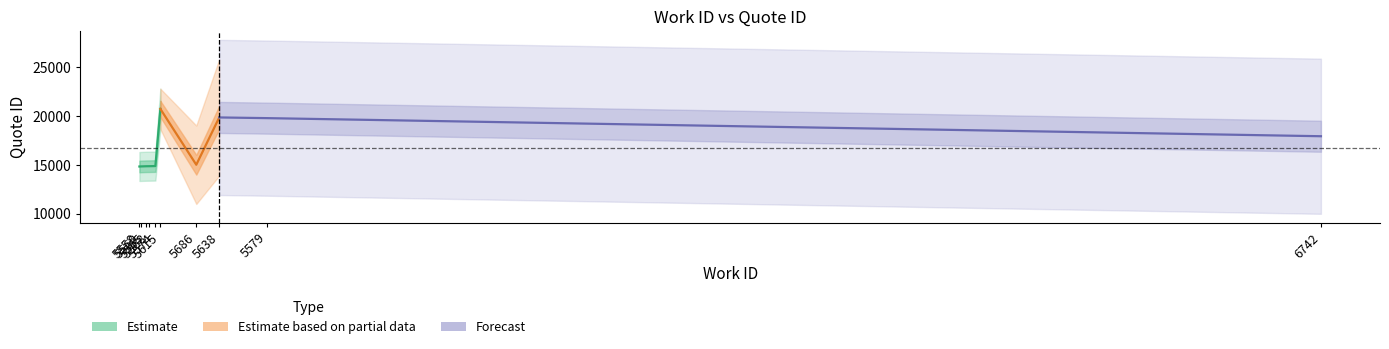

Is it true that work_id equals 5638 at 5638?

True